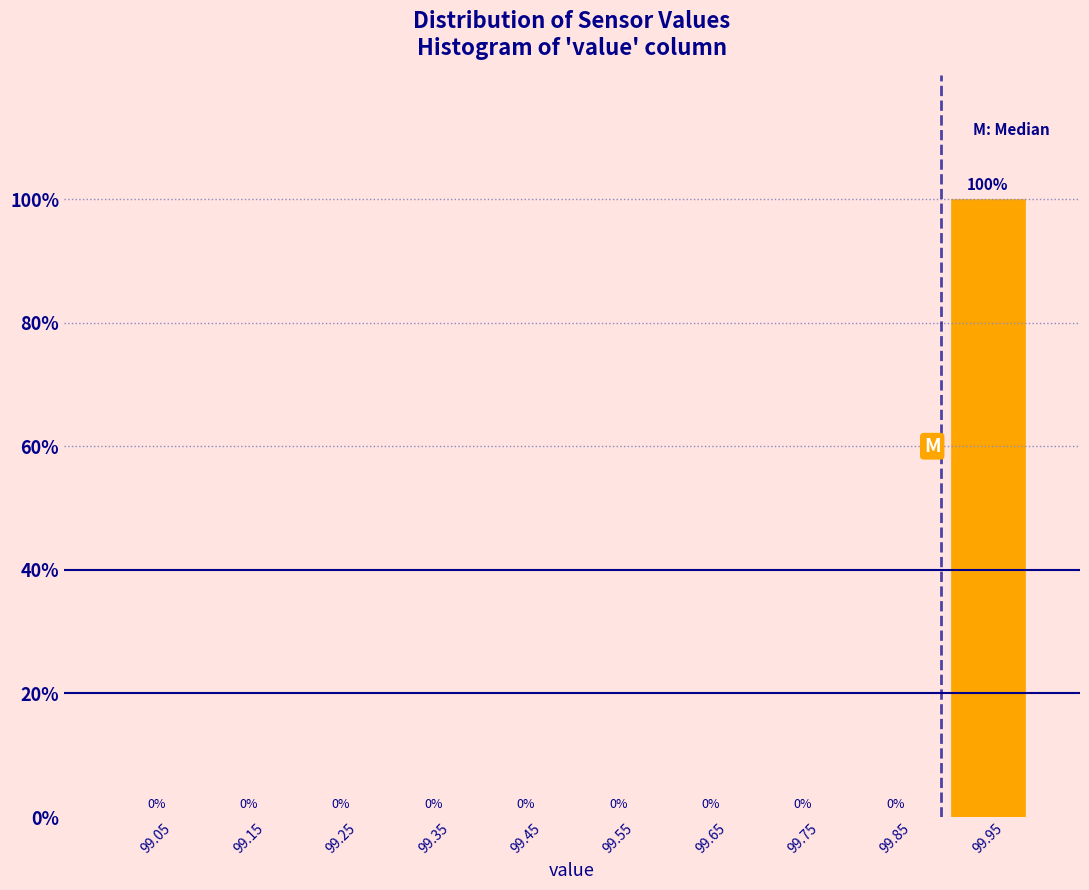

Reading left to right, list all the values displayed in this chart.

99.05=0	99.15=0	99.25=0	99.35=0	99.45=0	99.55=0	99.65=0	99.75=0	99.85=0	99.95=100